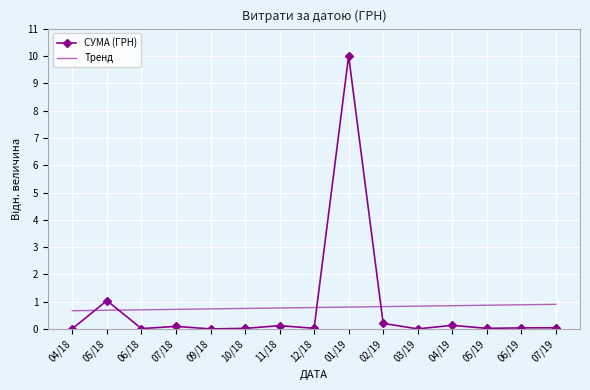

What are all the series names shown in the legend?

СУМА (ГРН), Тренд